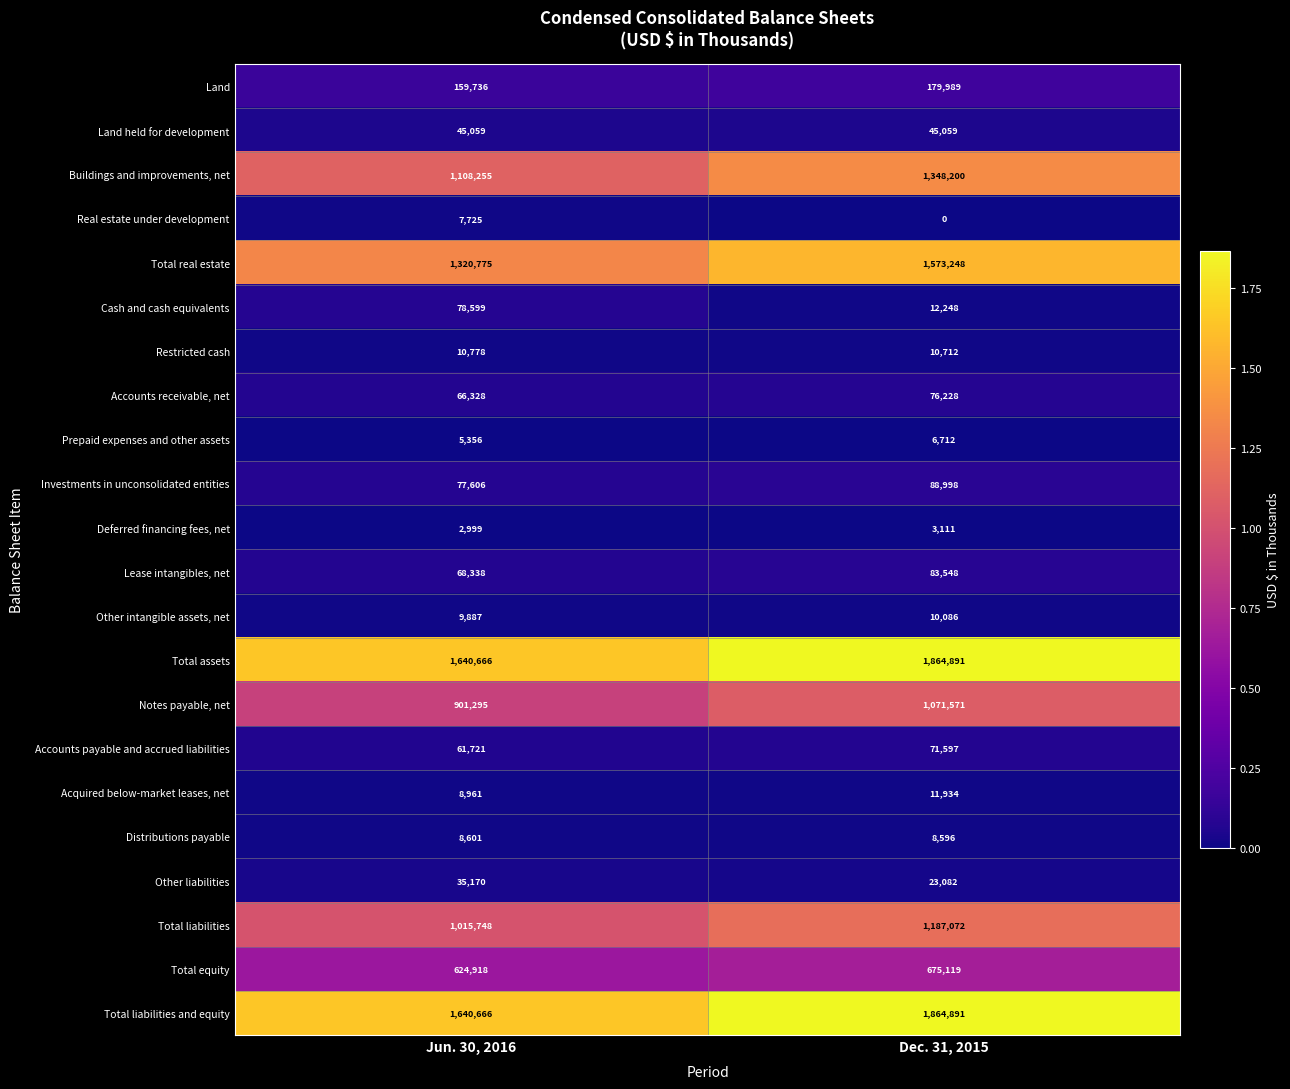

The Total equity series shows 222360 at Dec. 31, 2015. True or false?

False